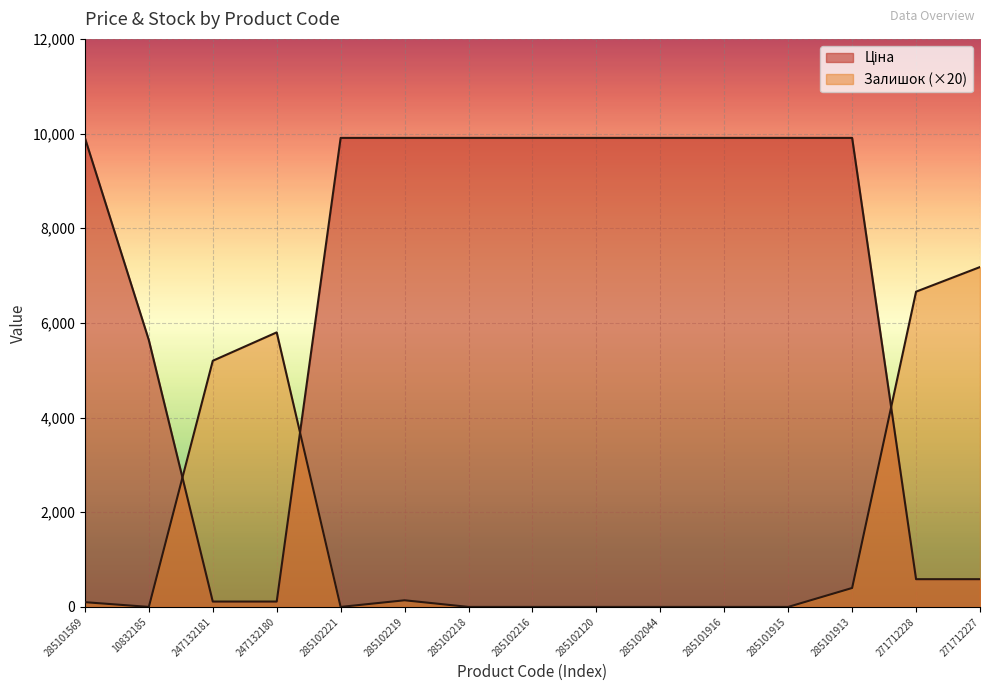

Rank the categories by Залишок value from lowest to highest.

10832185, 285102221, 285102218, 285102216, 285102120, 285102044, 285101916, 285101915, 285101569, 285102219, 285101913, 247132181, 247132180, 271712228, 271712227